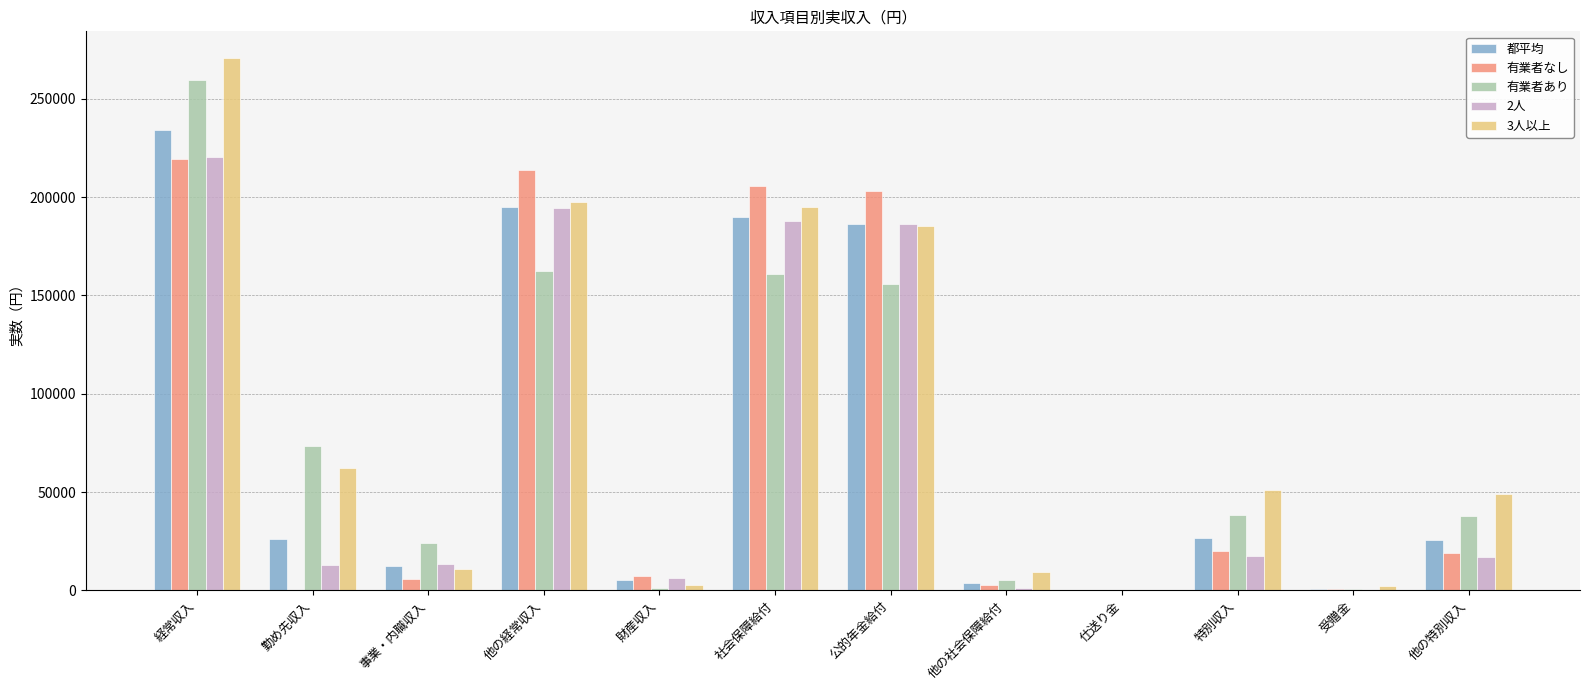

How many series are shown in this chart?

5